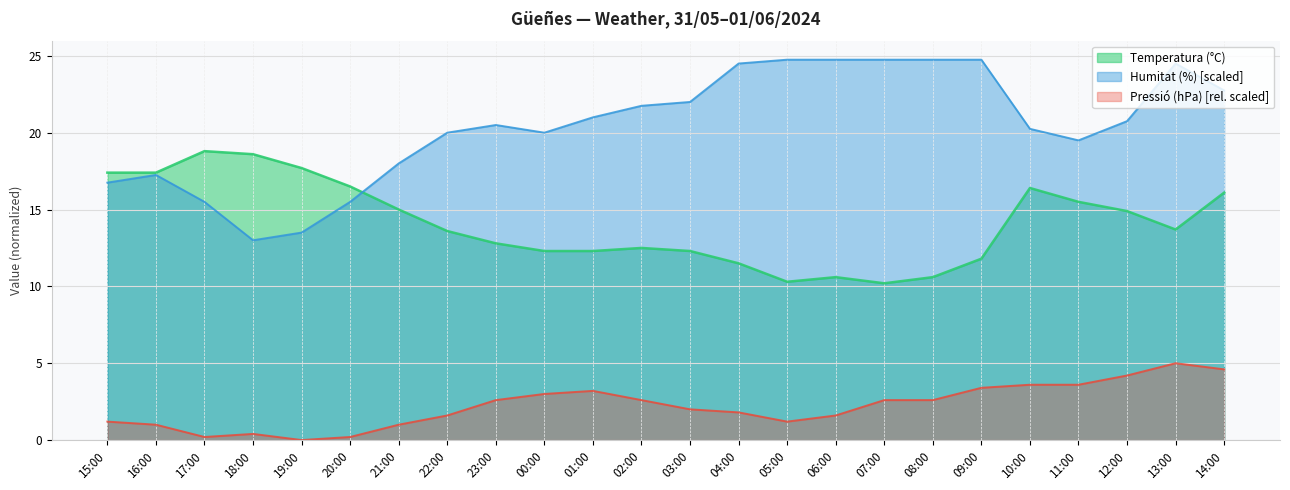

List the labels in order of Humitat (%) value, largest first.

05:00, 06:00, 07:00, 08:00, 09:00, 04:00, 13:00, 14:00, 03:00, 02:00, 01:00, 12:00, 23:00, 10:00, 22:00, 00:00, 11:00, 21:00, 16:00, 15:00, 17:00, 20:00, 19:00, 18:00